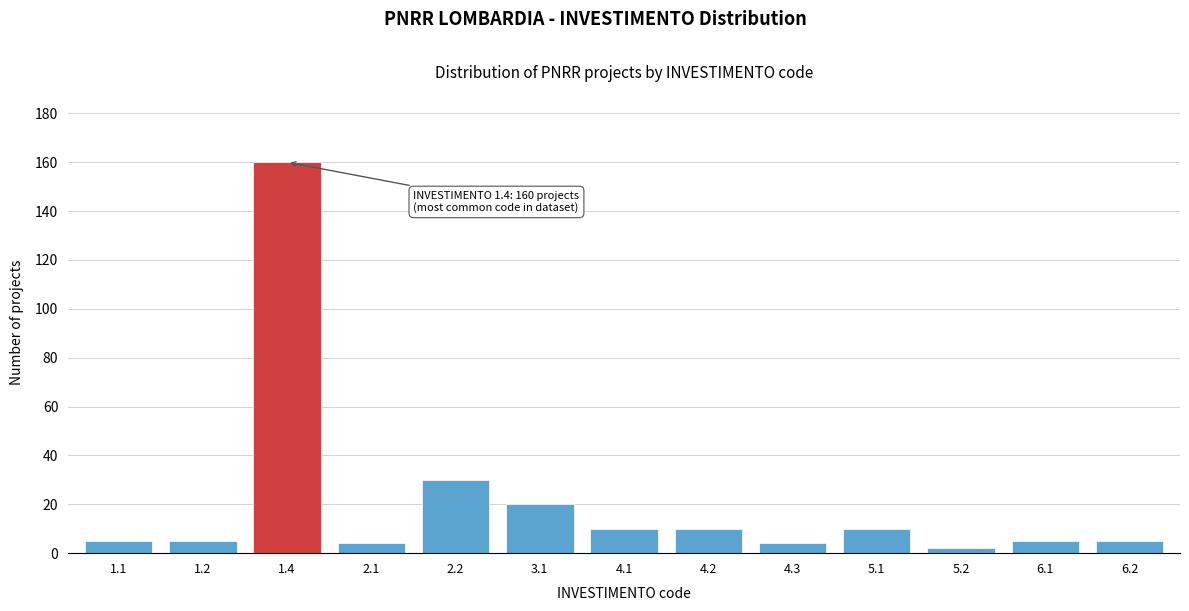

Reading right to left, transcribe all the data shown in this chart.

5	5	2	10	4	10	10	20	30	4	160	5	5